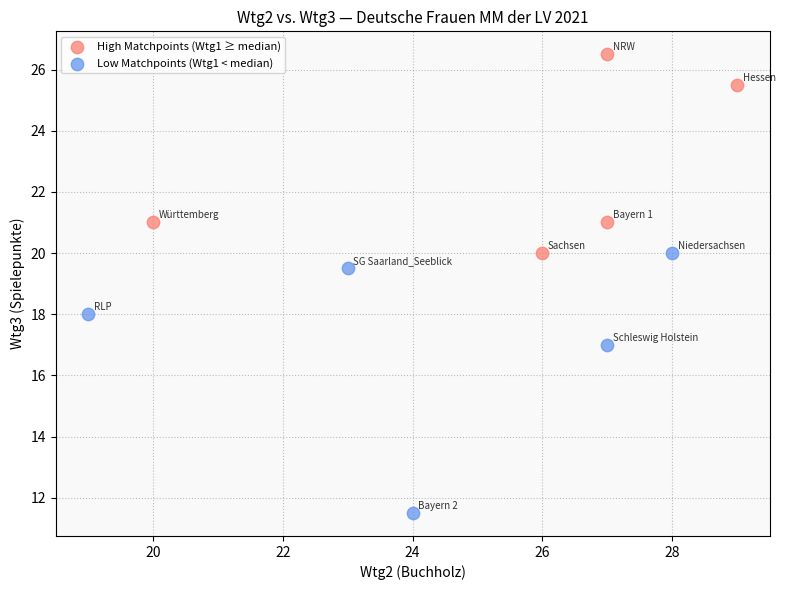

Which series contains the lowest Y value?

Low Matchpoints (Wtg1 < median)